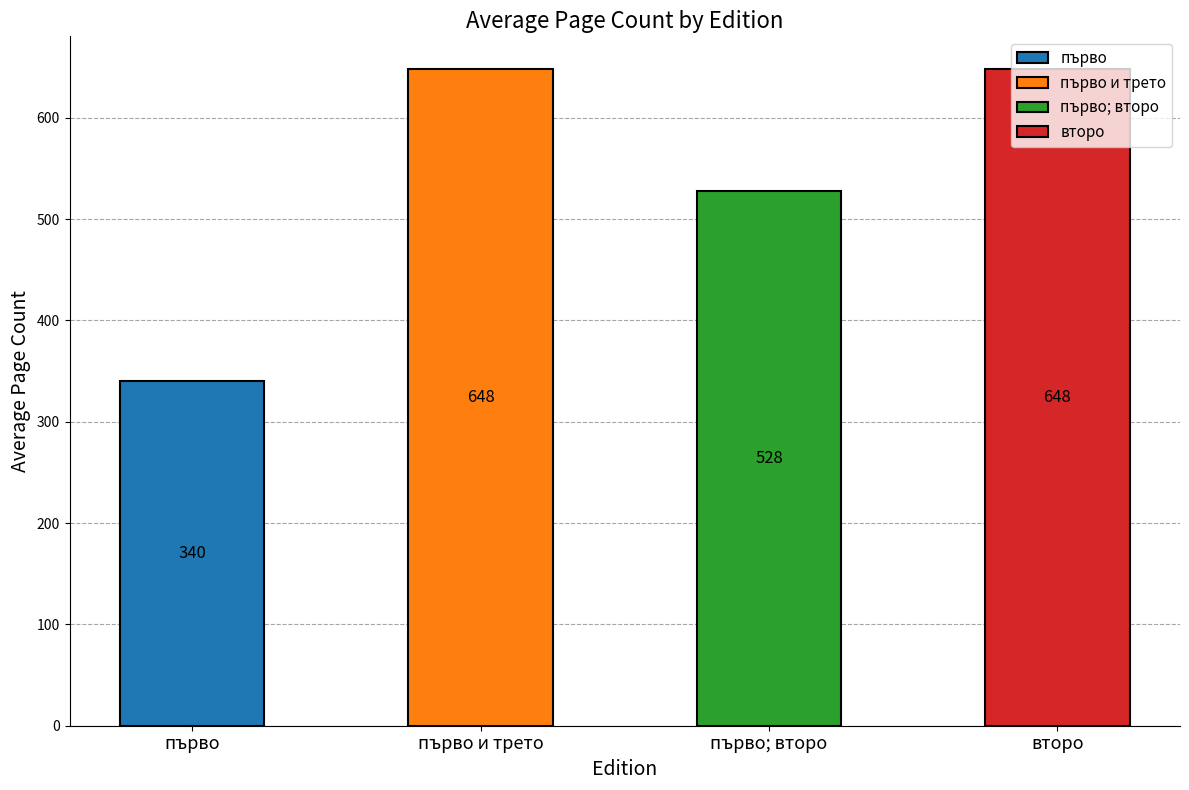

Where does the data first go above 316?

първо